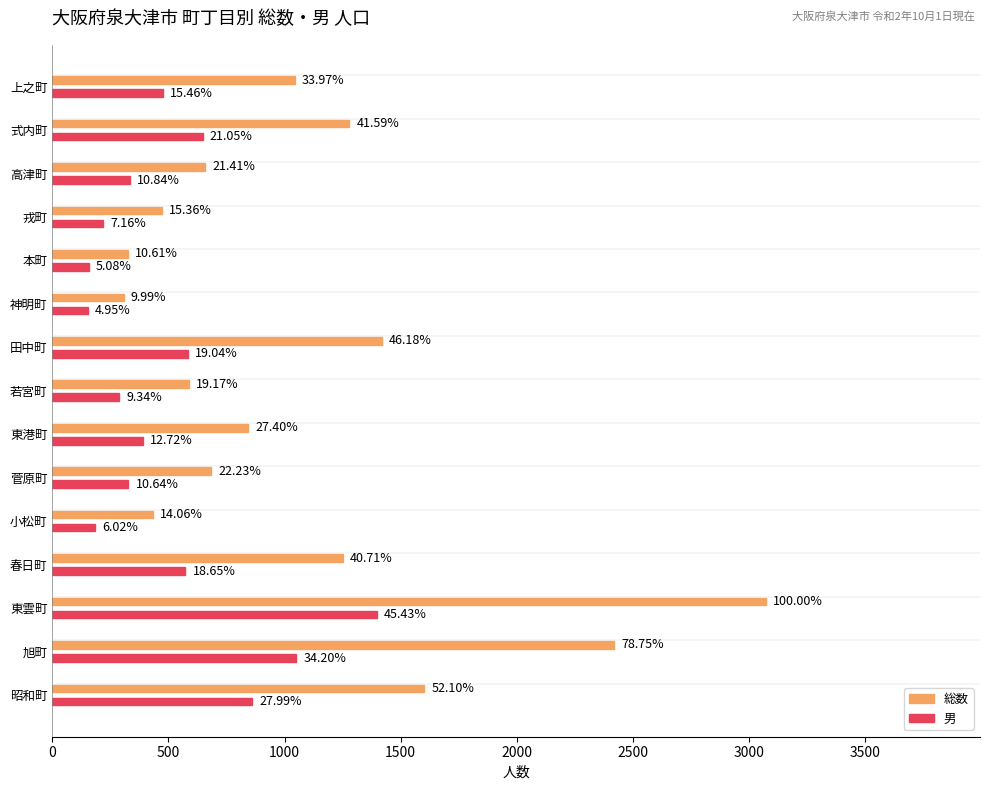

What are all the series names shown in the legend?

総数, 男